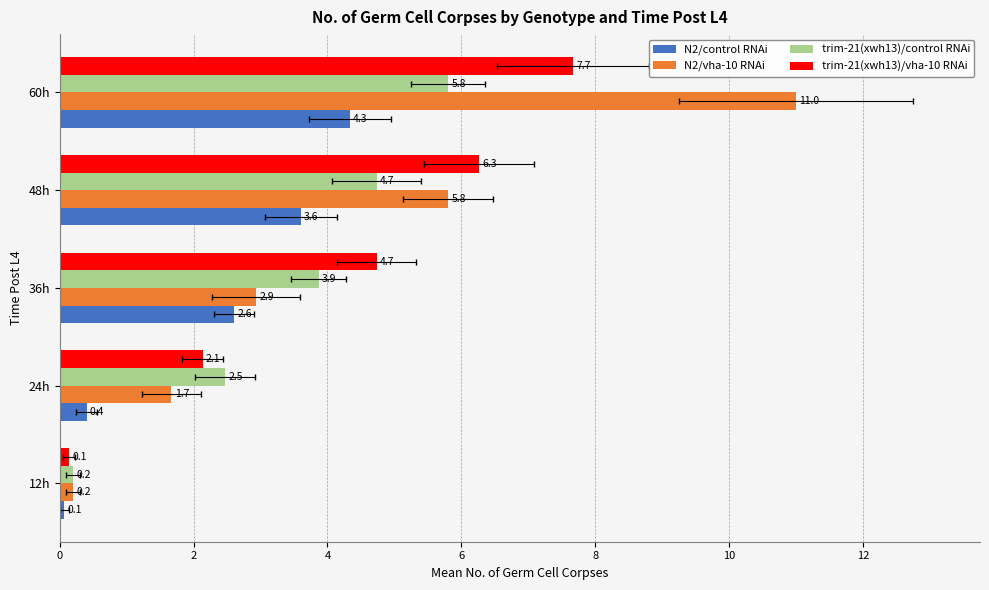

What is the value of the N2/control RNAi bar at the 4th from the left?

3.6